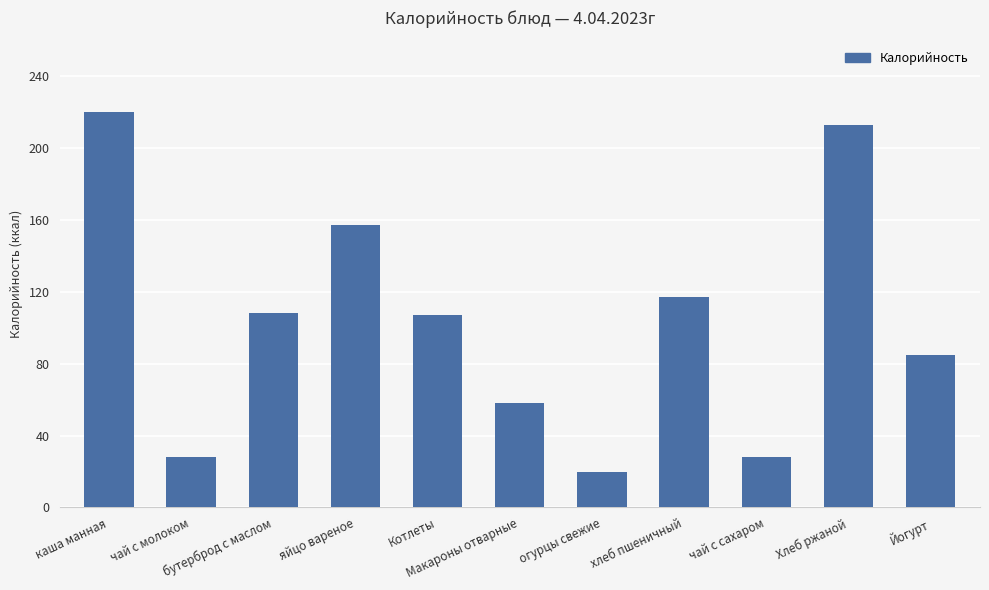

What is the label of the 9th bar from the left?

чай с сахаром